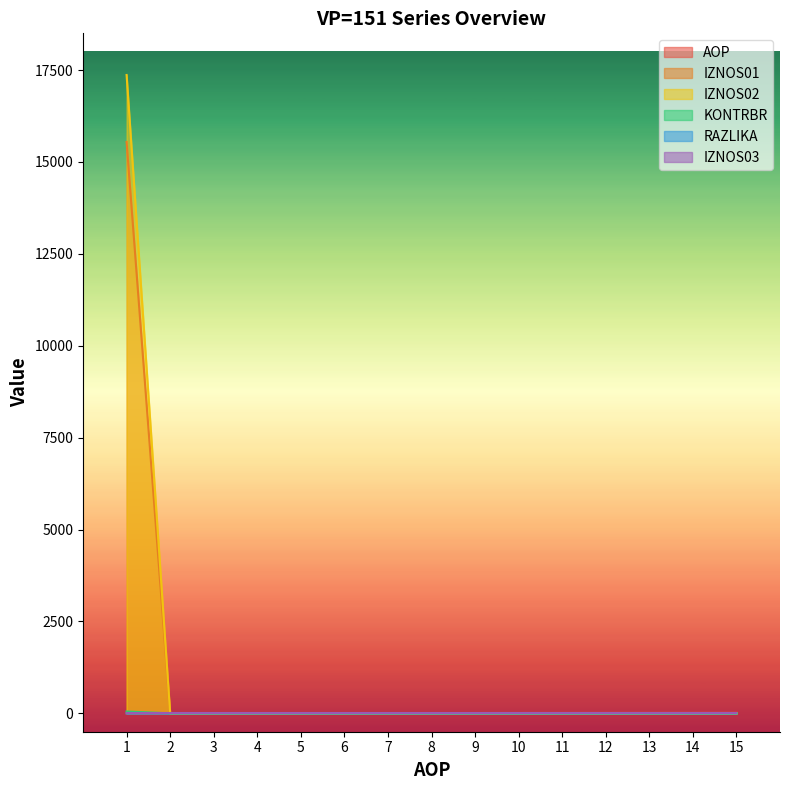

The value of IZNOS01 at 9 is -6197.3. True or false?

False